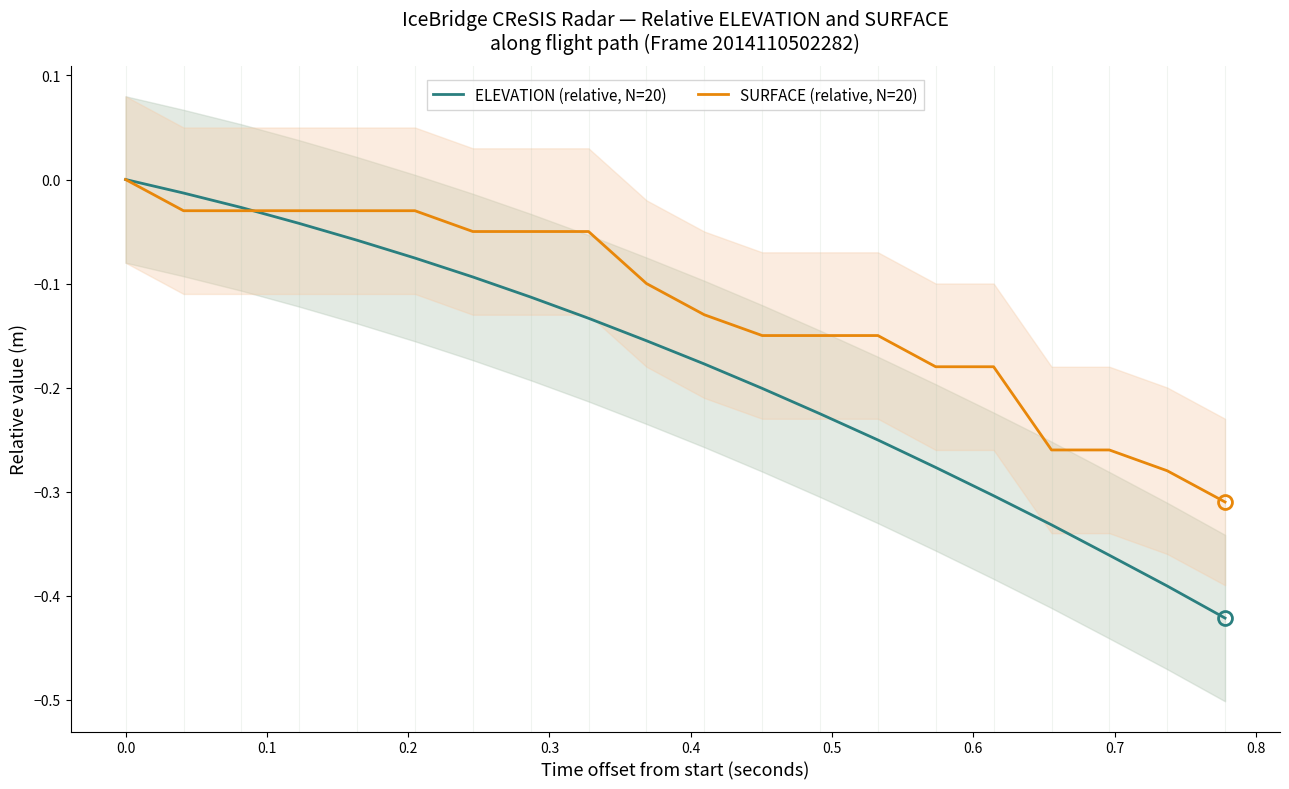

What is the label of the 18th point from the right?

0.1